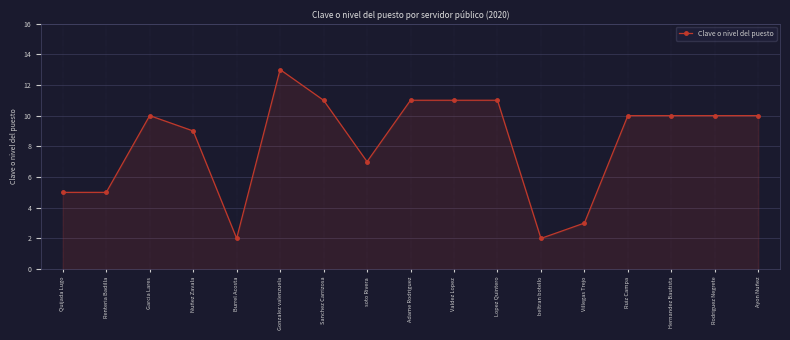

What is the sum of all values?

140